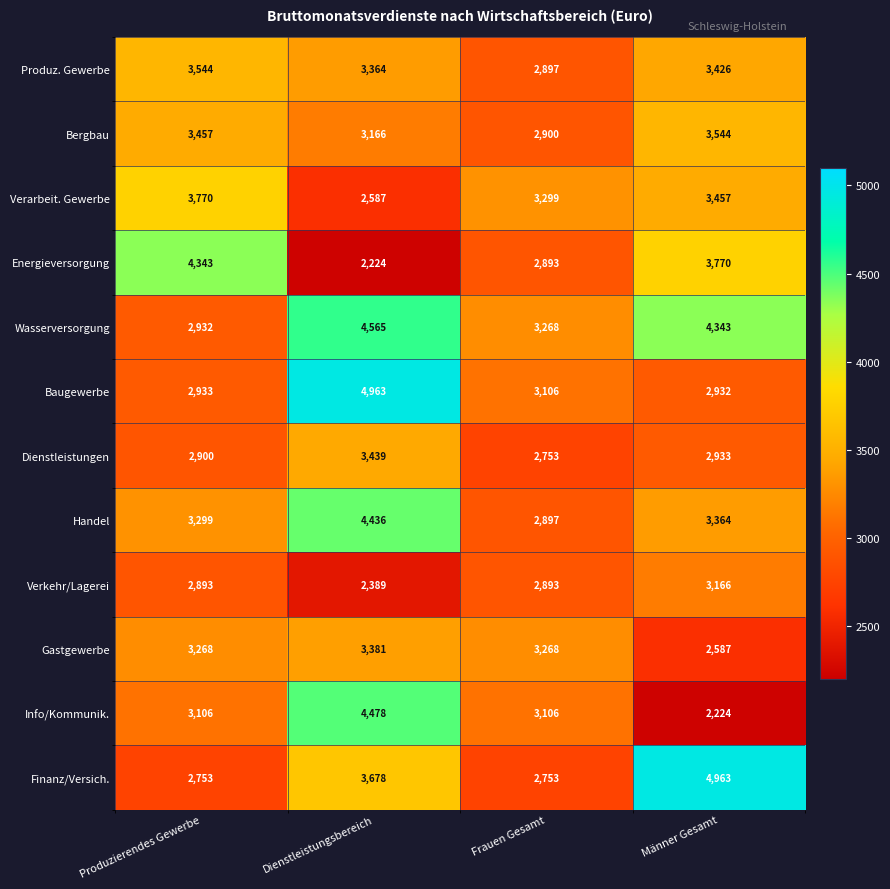

Which series has the largest total across all categories?

Wasserversorgung